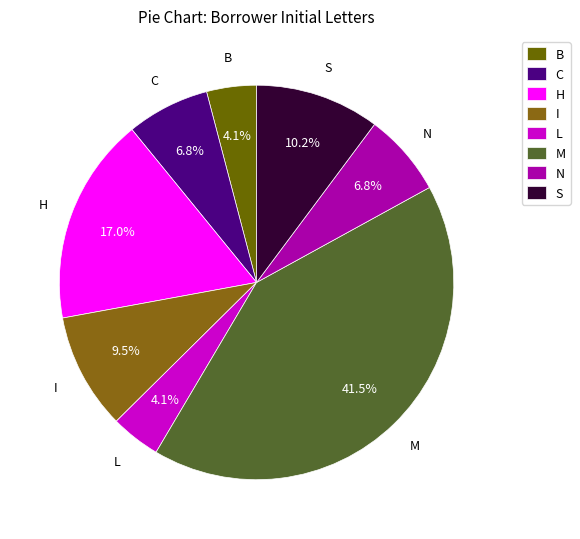

What percentage is NOT represented by S?

89.8%